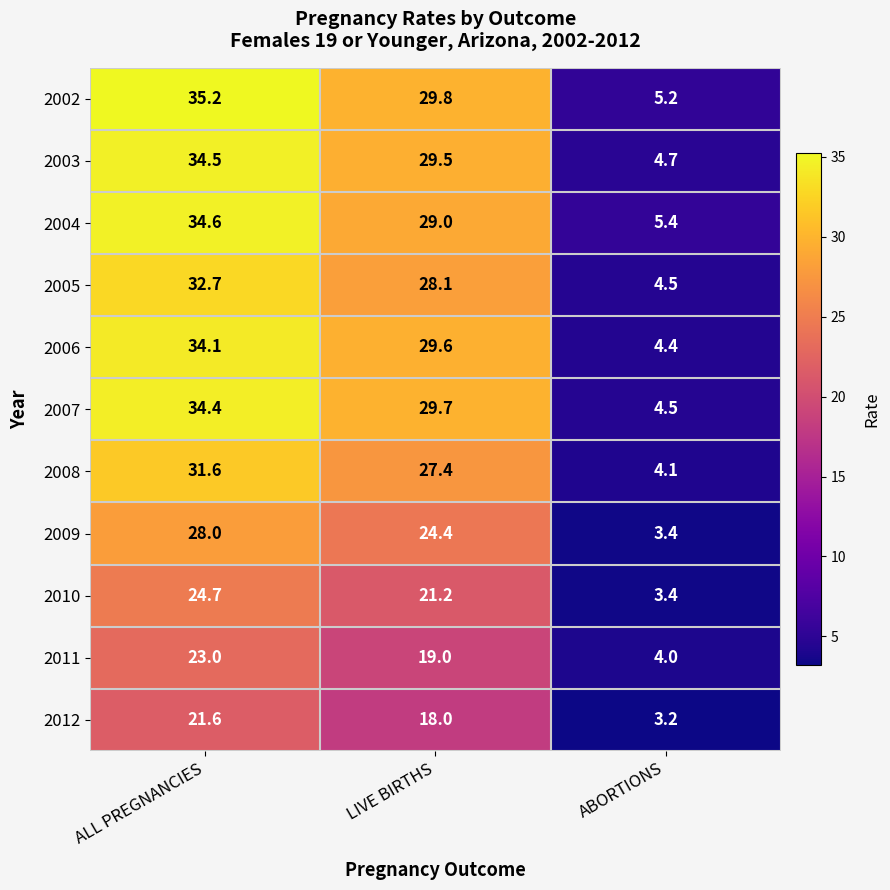

Which label corresponds to the largest value in the chart?

ALL PREGNANCIES